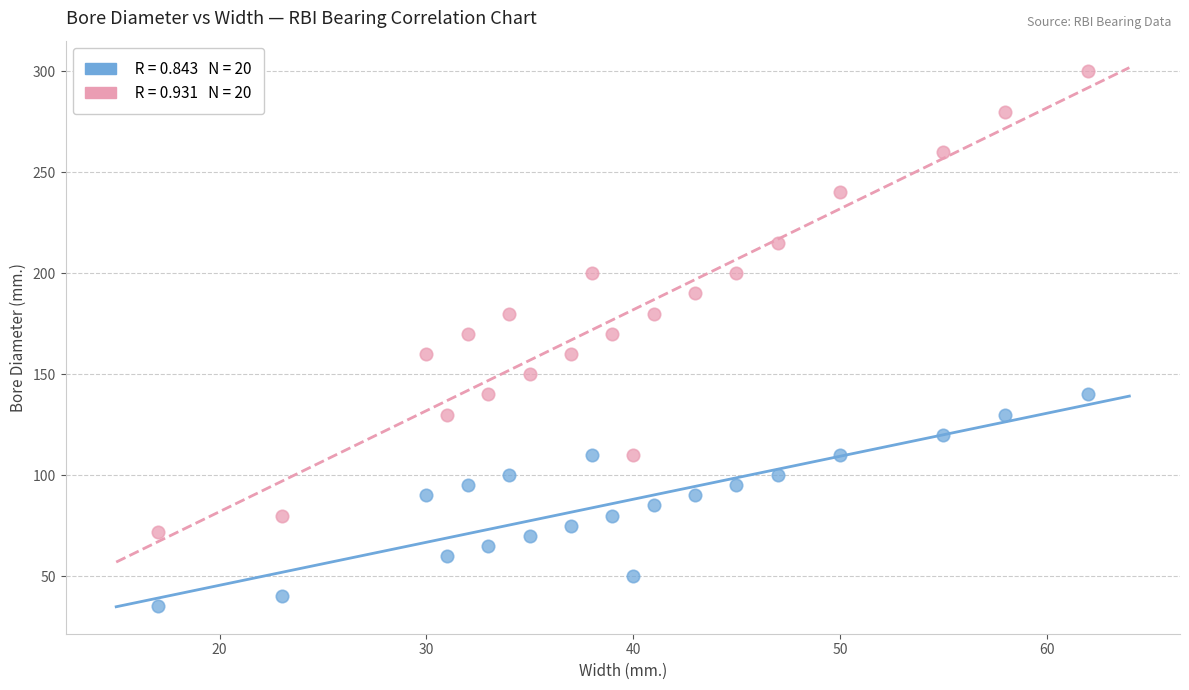

Across all data points, what is the range of Y values (max minus min)?

265